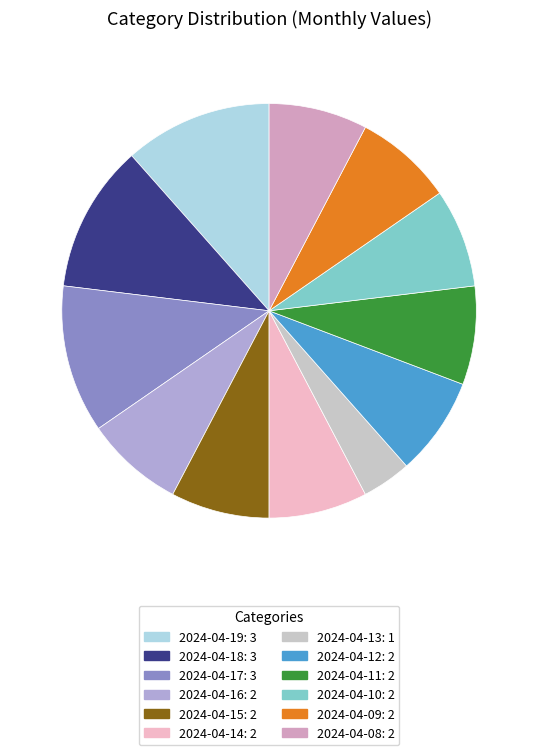

Which slice is the smallest?

2024-04-13